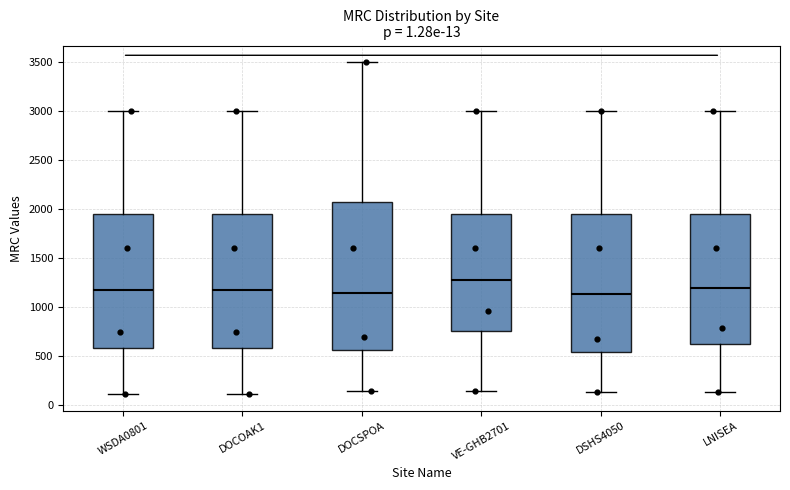

Which box's median line is the highest?

VE-GHB2701